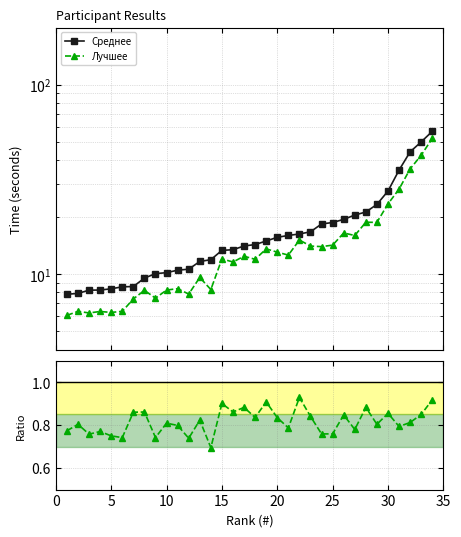

Is the value of Лучшее / Среднее at 25 greater than the value of Среднее at 0?

No